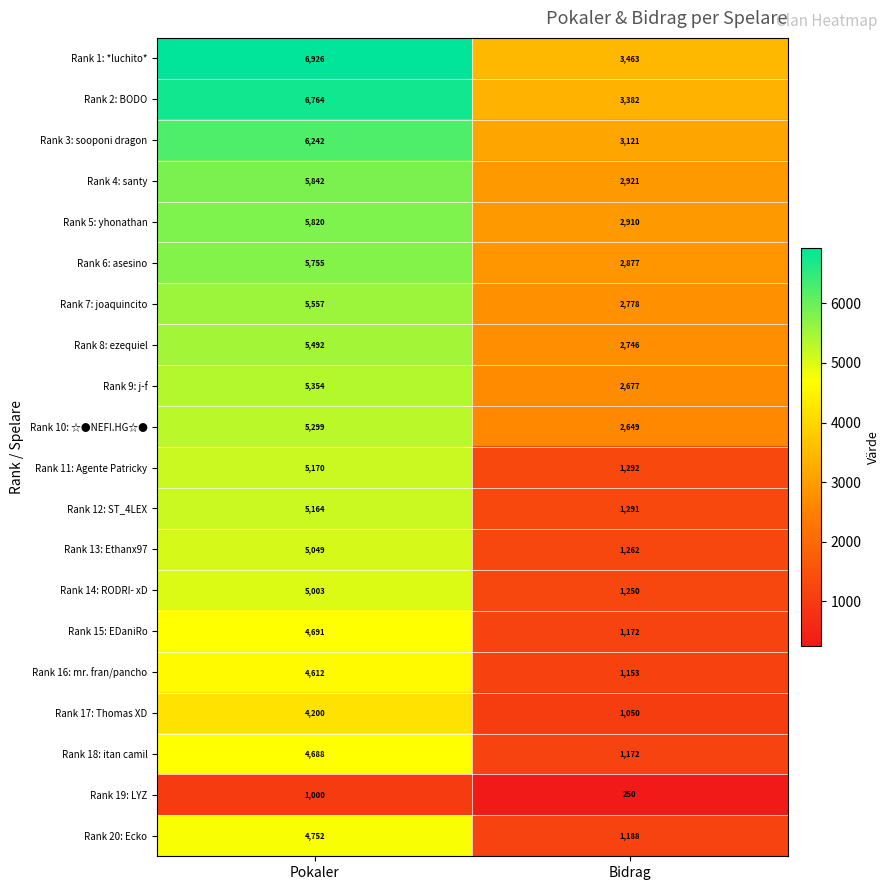

What is the maximum value shown in the chart?

6926